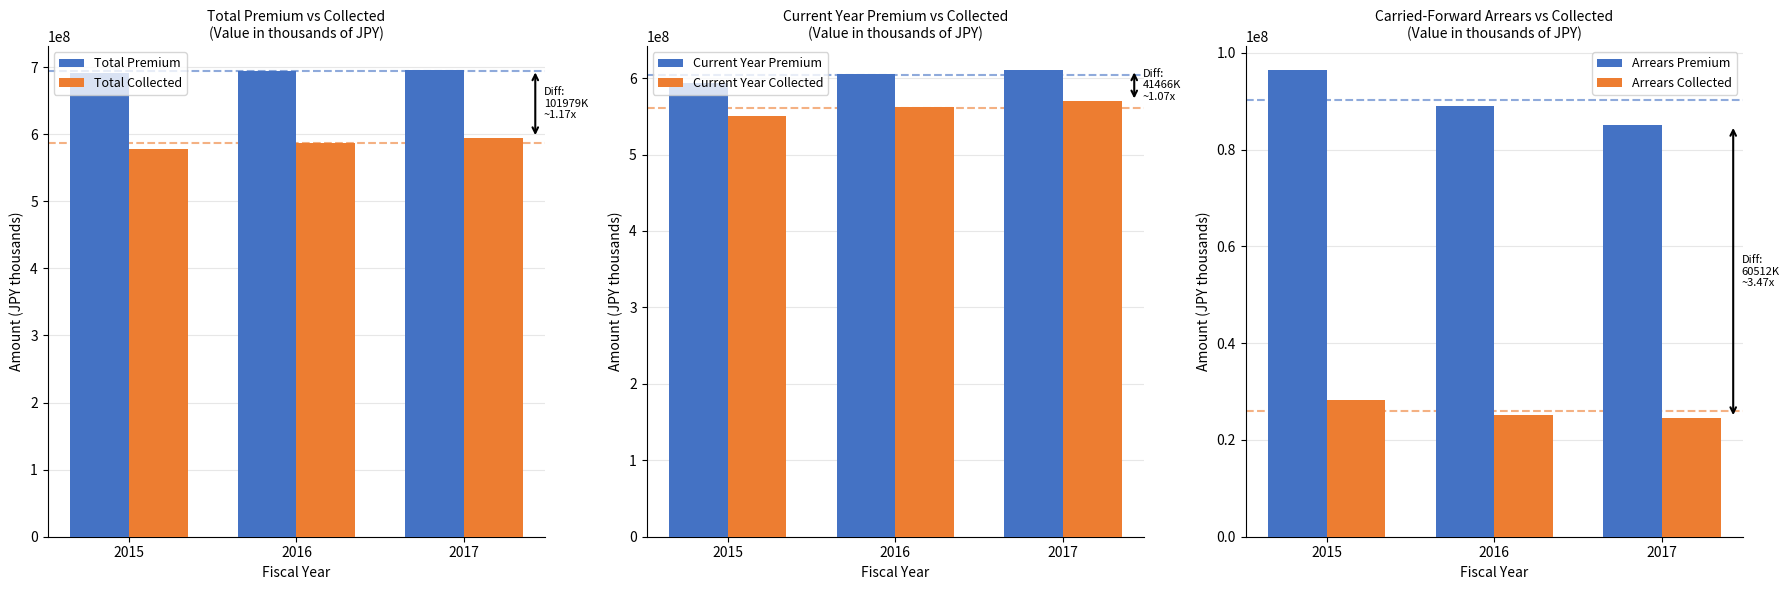

How many Total Collected values are between 578361330 and 594283763?

3